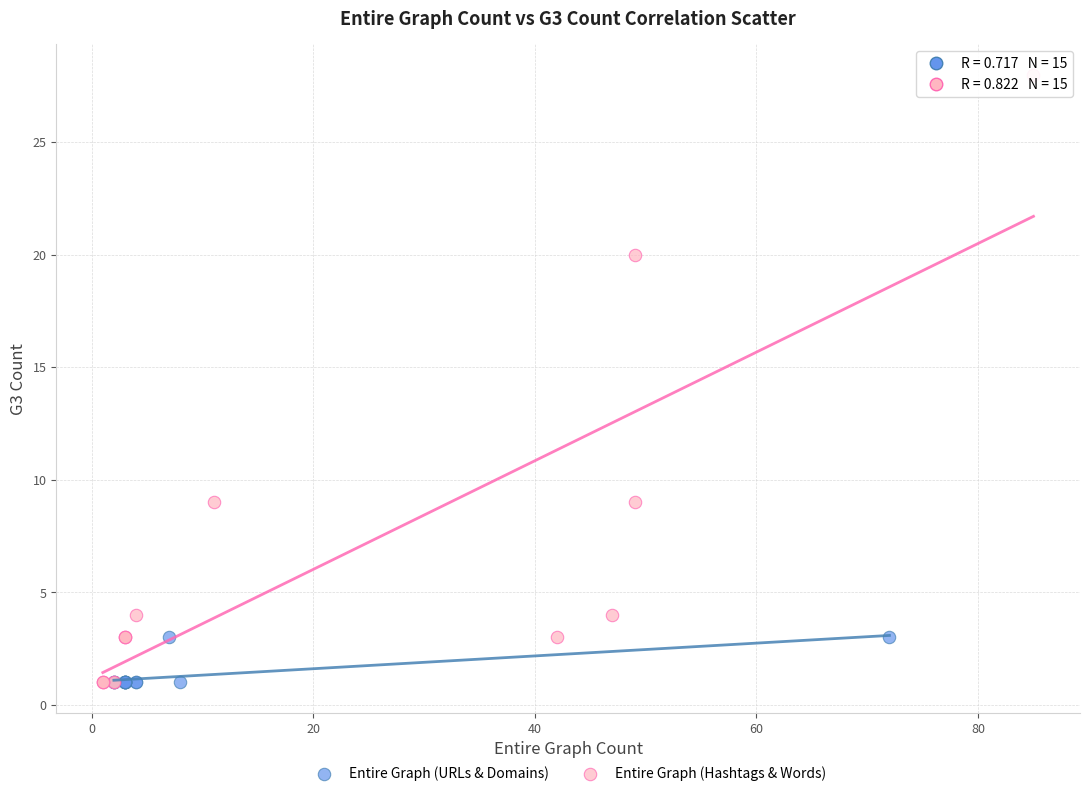

Which series has the widest spread of Y values?

Entire Graph (Hashtags & Words)